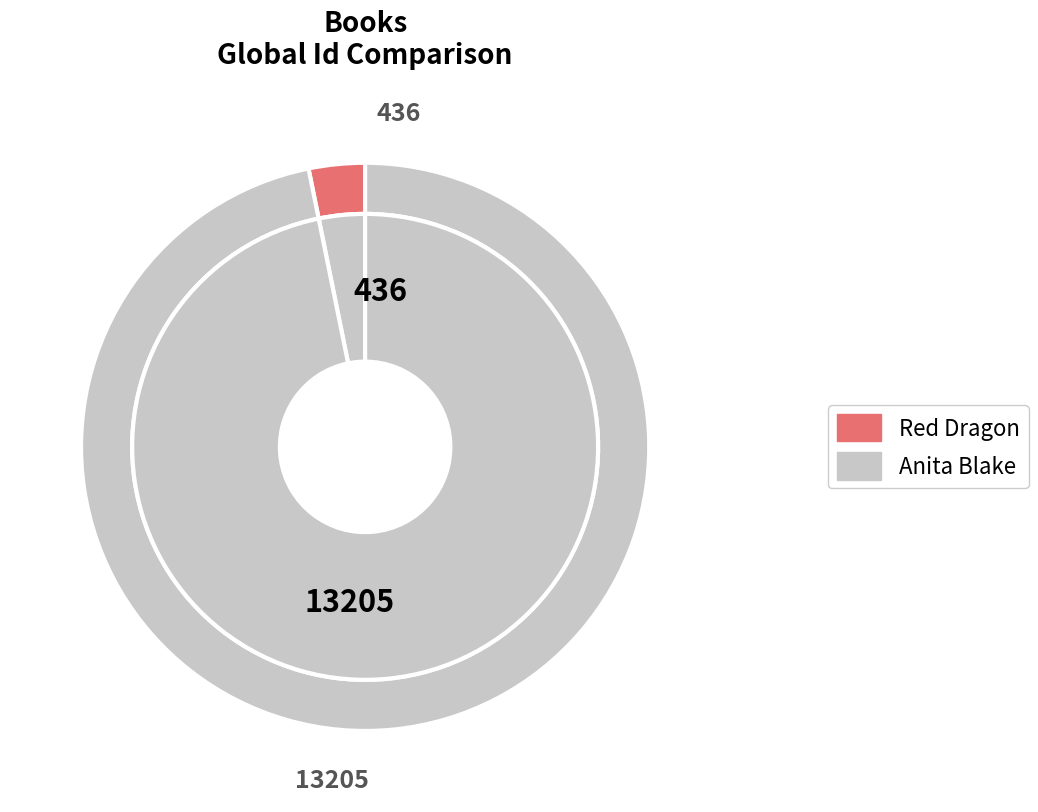

What is the ratio of the value at Anita Blake to the value at Red Dragon?

30.3